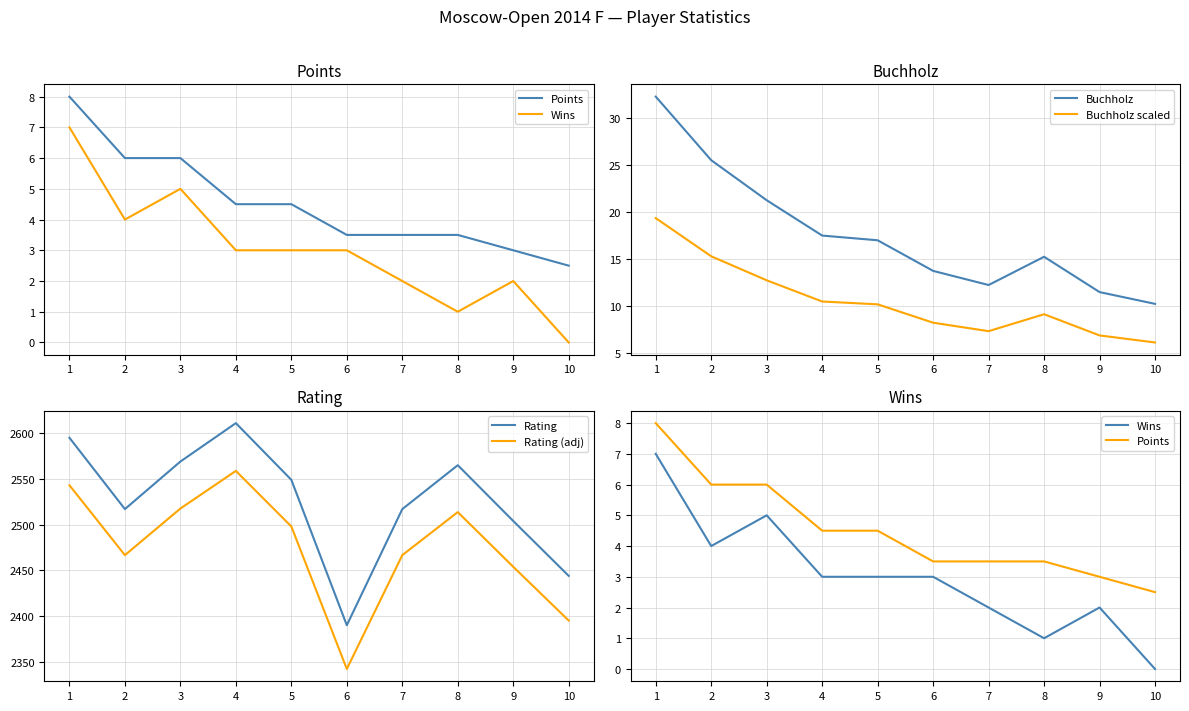

Is this an area chart (filled region under the line)?

No